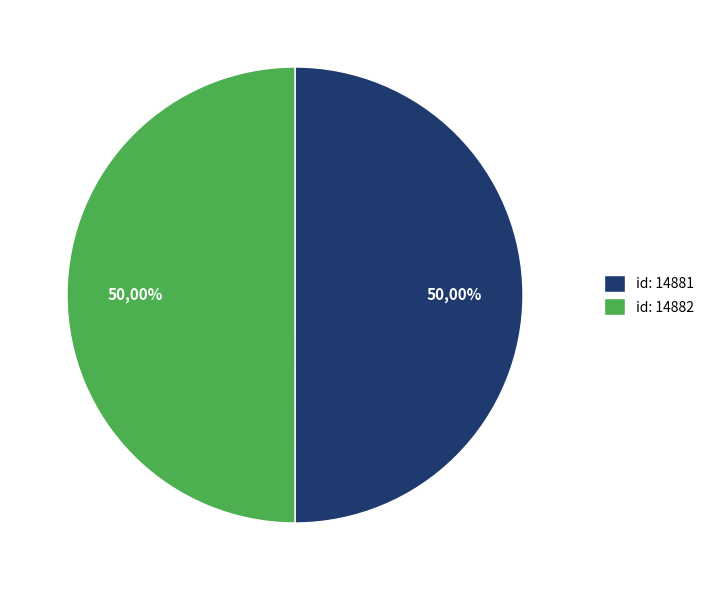

Approximately how many times larger is the value at 14882 compared to 14881?

1.0